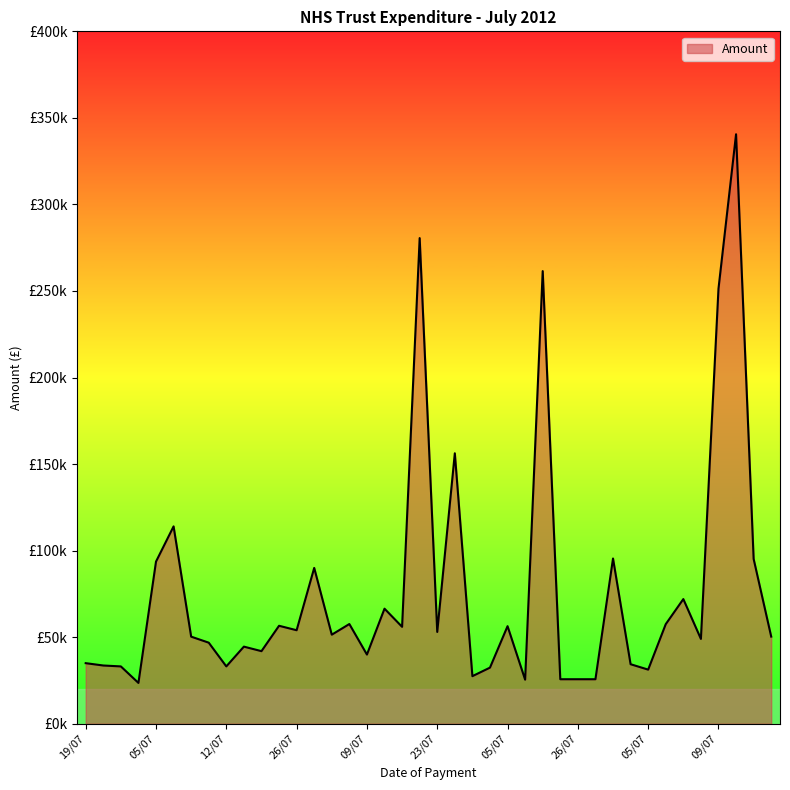

What is the difference between the second highest and minimum values?

256992.0